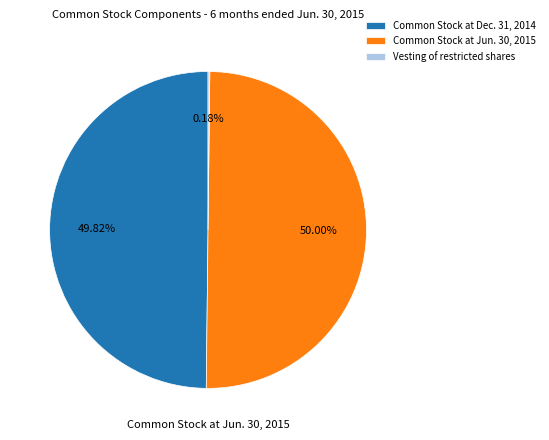

To the nearest percent, what portion does Common Stock at Jun. 30, 2015 represent?

50%